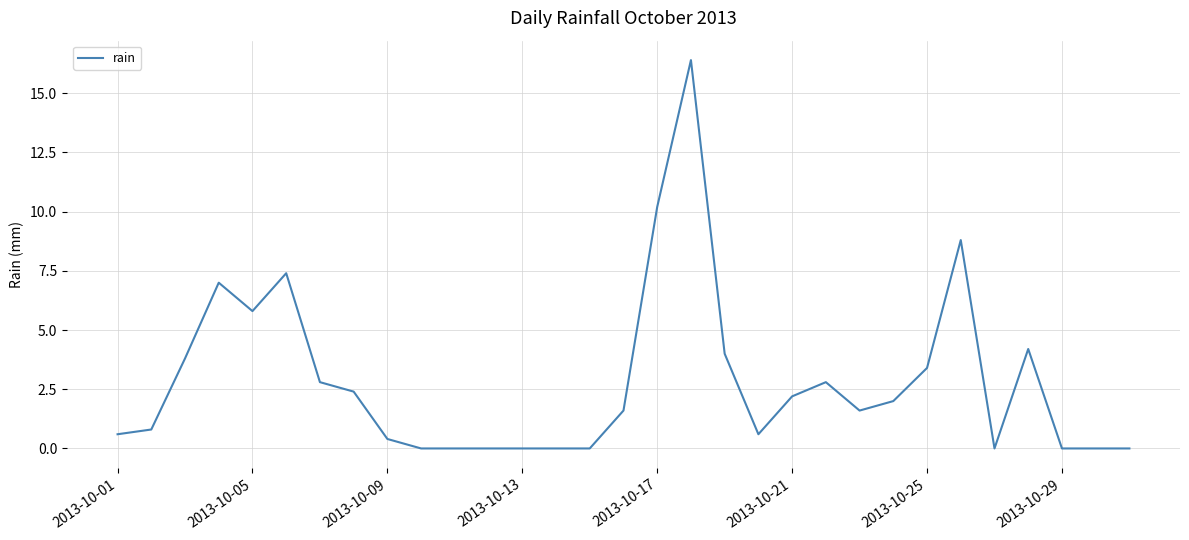

What is the greatest value displayed?

16.4